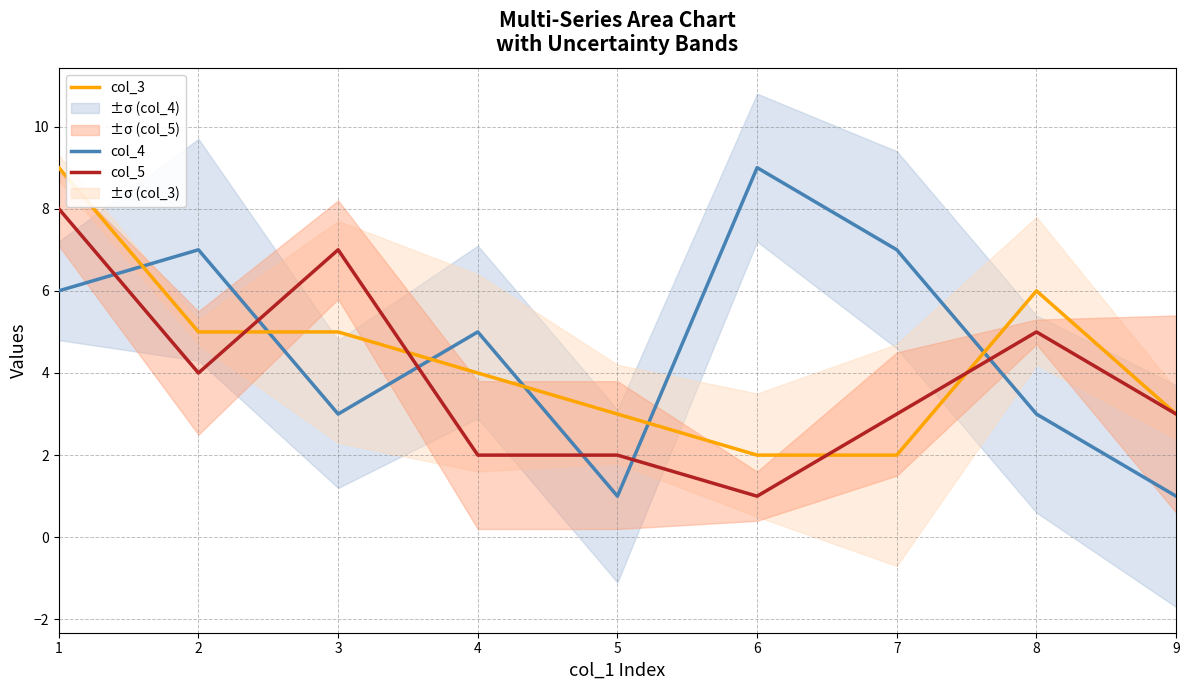

How many values in the col_5 series exceed 3?

4